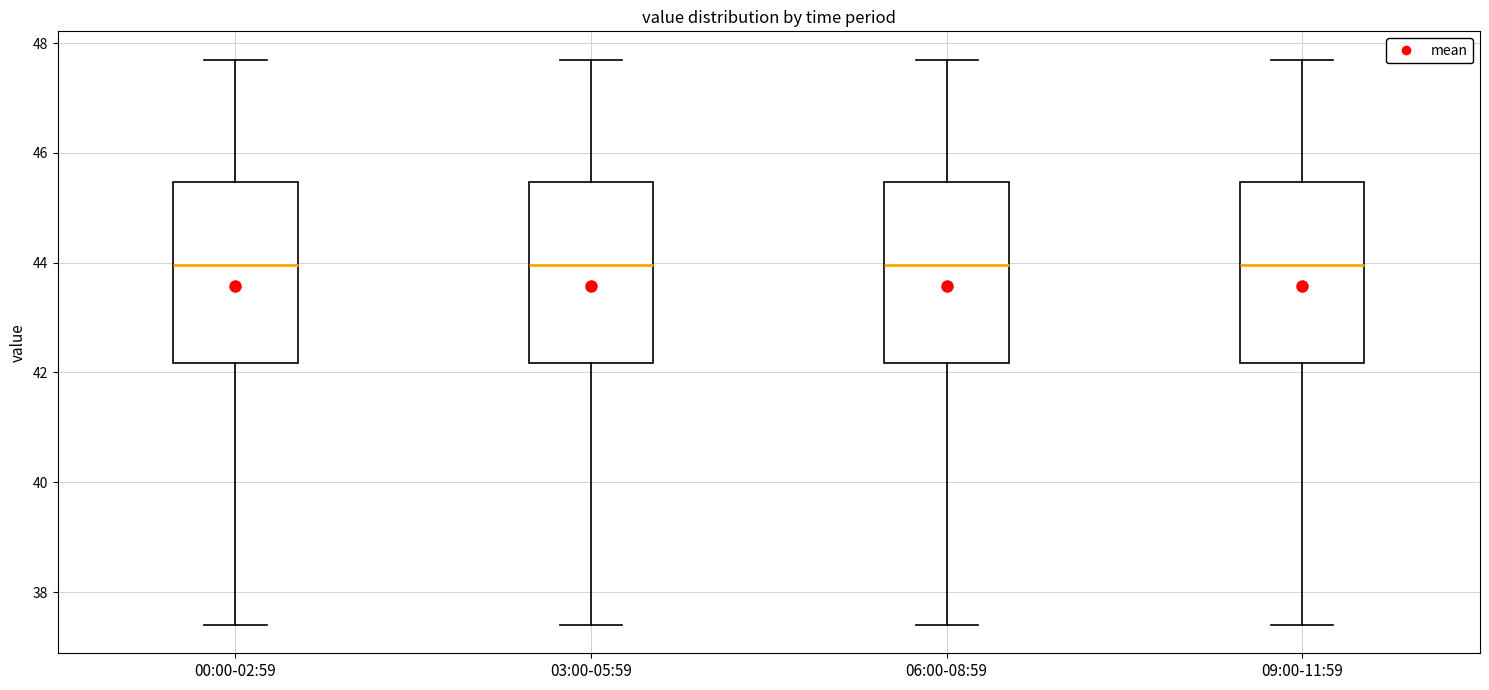

Reading left to right, transcribe this box plot: for each box, give where its median line is, the range the box spans, and where its two whiskers end, as read against the y-axis. The values are not printed on the chart, so give them approximately, as read against the axis.

00:00-02:59: median 44.0, box 42.2 to 45.4, whiskers 37.4 to 47.8
03:00-05:59: median 44.0, box 42.2 to 45.4, whiskers 37.4 to 47.8
06:00-08:59: median 44.0, box 42.2 to 45.4, whiskers 37.4 to 47.8
09:00-11:59: median 44.0, box 42.2 to 45.4, whiskers 37.4 to 47.8